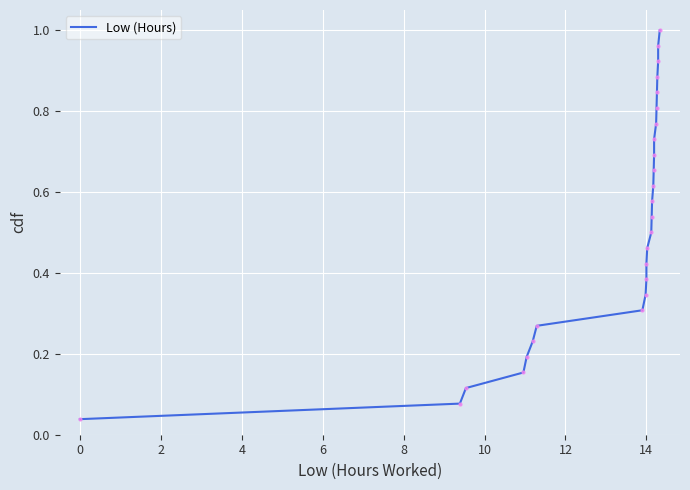

The value at 0 is 0.1. True or false?

False